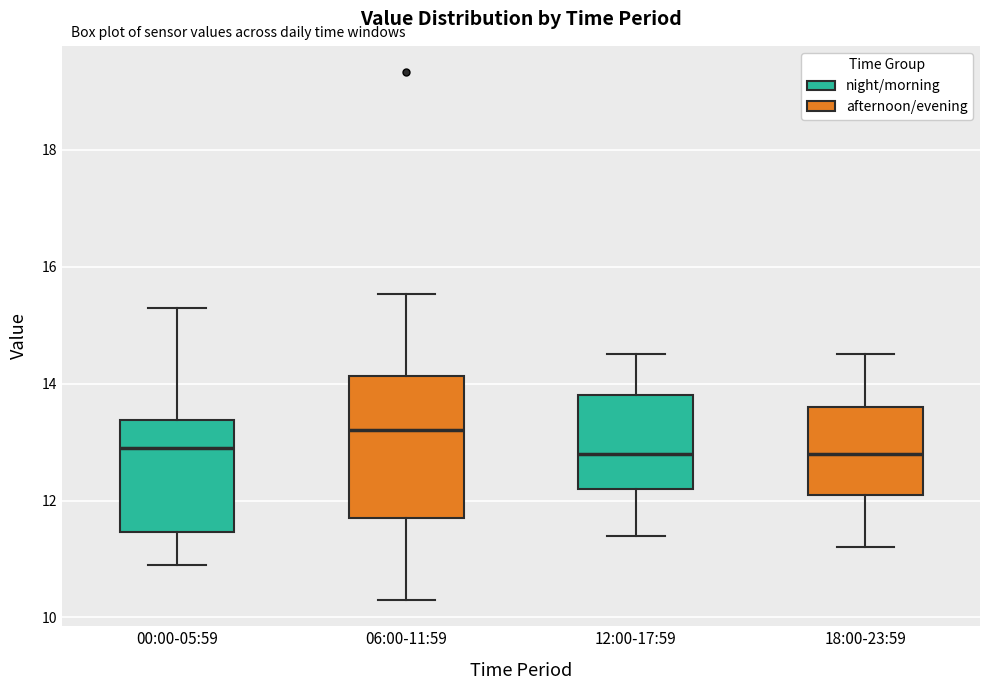

Reading left to right, read every box against the y-axis: the position of its median line, the range the box covers, and the ends of its whiskers. The values are not printed on the chart, so give them approximately, as read against the axis.

00:00-05:59: median 13.0, box 11.4 to 13.4, whiskers 11.0 to 15.4
06:00-11:59: median 13.2, box 11.8 to 14.2, whiskers 10.4 to 15.6
12:00-17:59: median 12.8, box 12.2 to 13.8, whiskers 11.4 to 14.6
18:00-23:59: median 12.8, box 12.2 to 13.6, whiskers 11.2 to 14.6